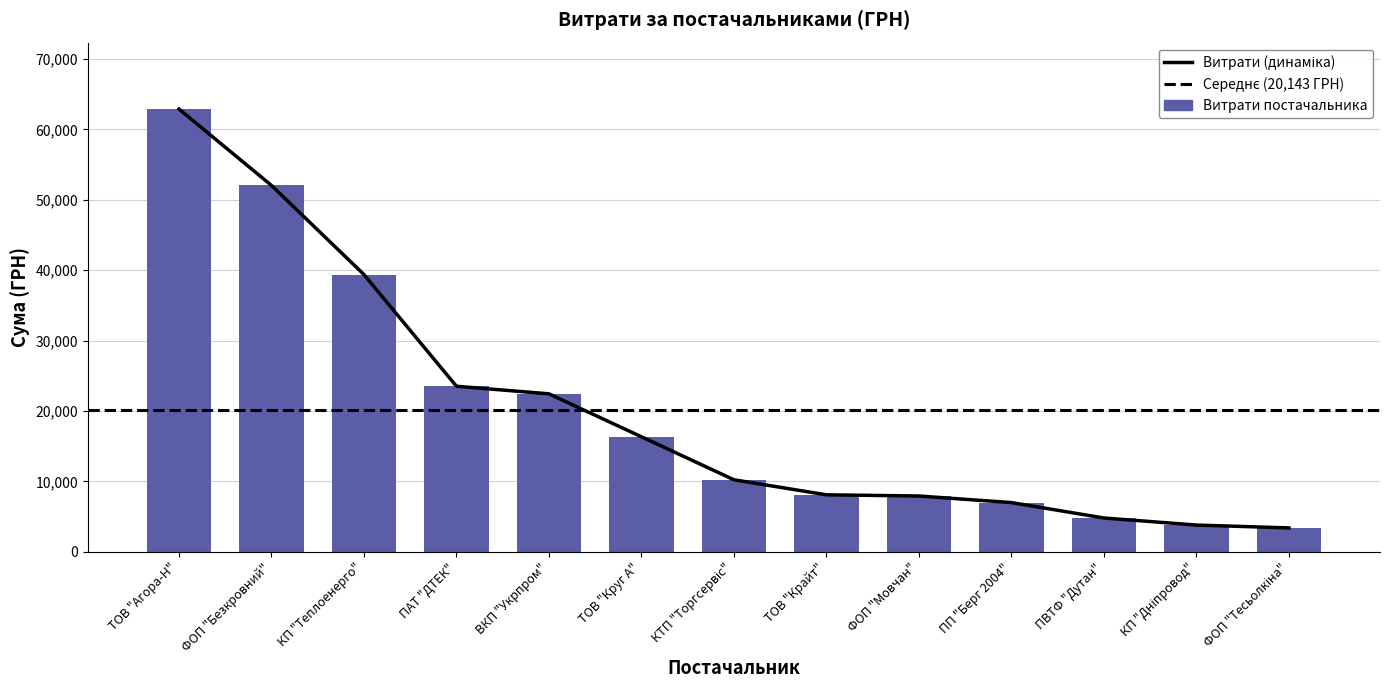

True or false: the data shows 8092.3 at ТОВ "Крайт".

True